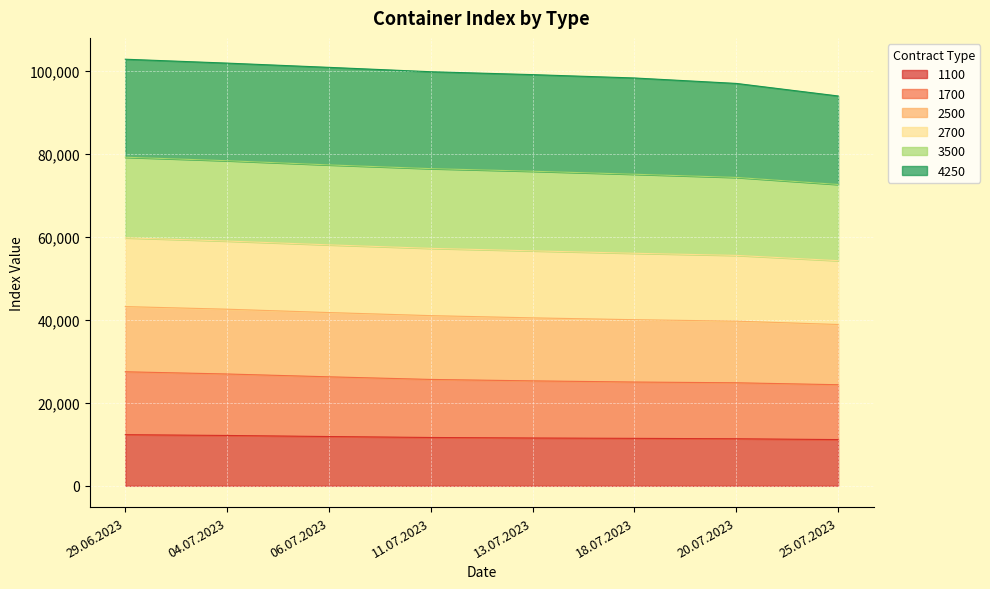

What is the difference between the second highest and minimum values in the 1100 series?

992